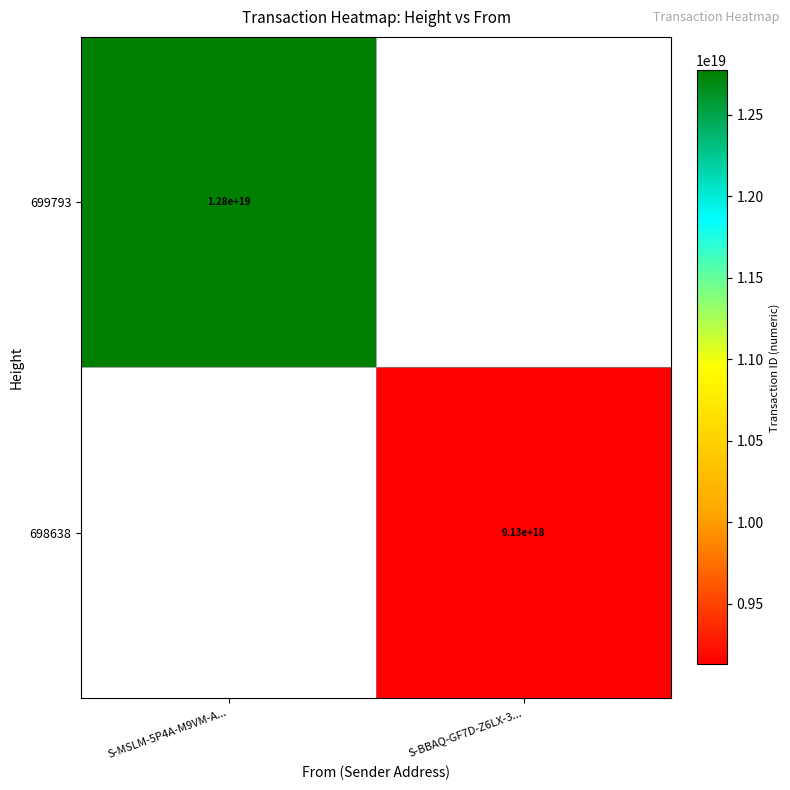

True or false: 698638 has a value of 6324450539462039552.0 at S-BBAQ-GF7D-Z6LX-3....

False